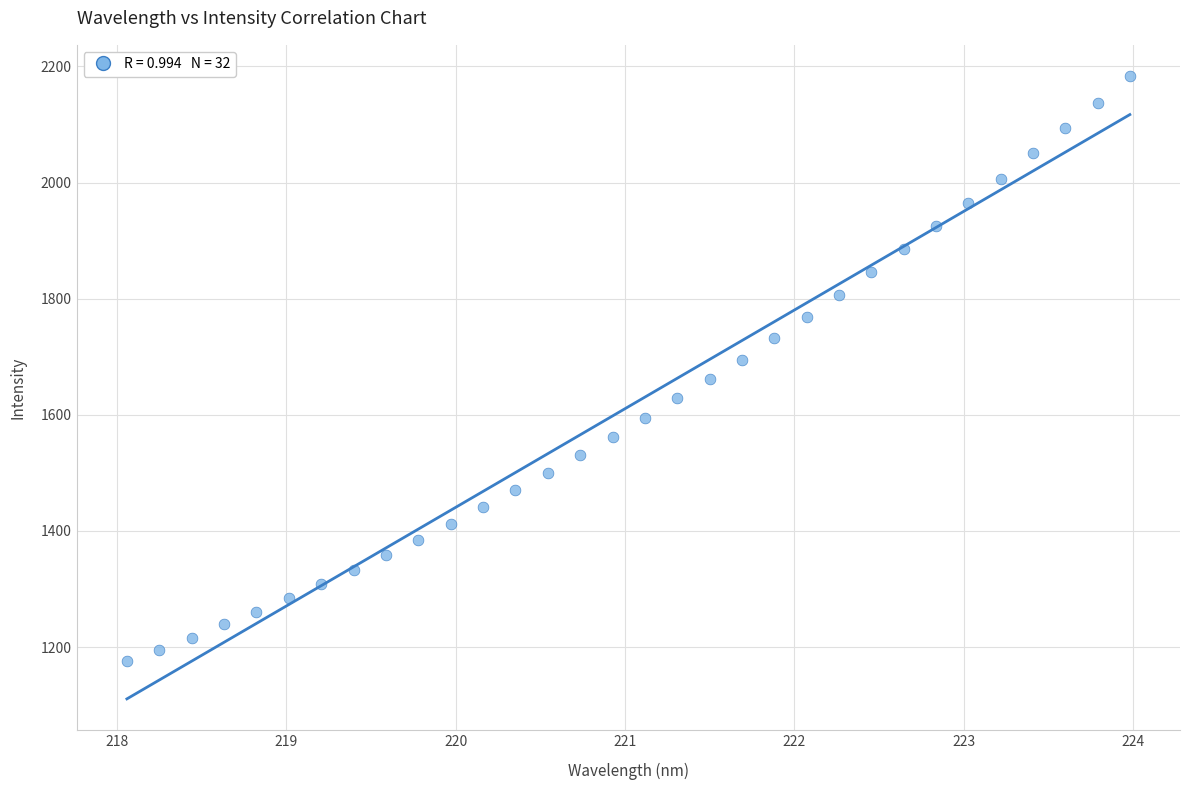

What is the range of X values (max minus min)?

5.9